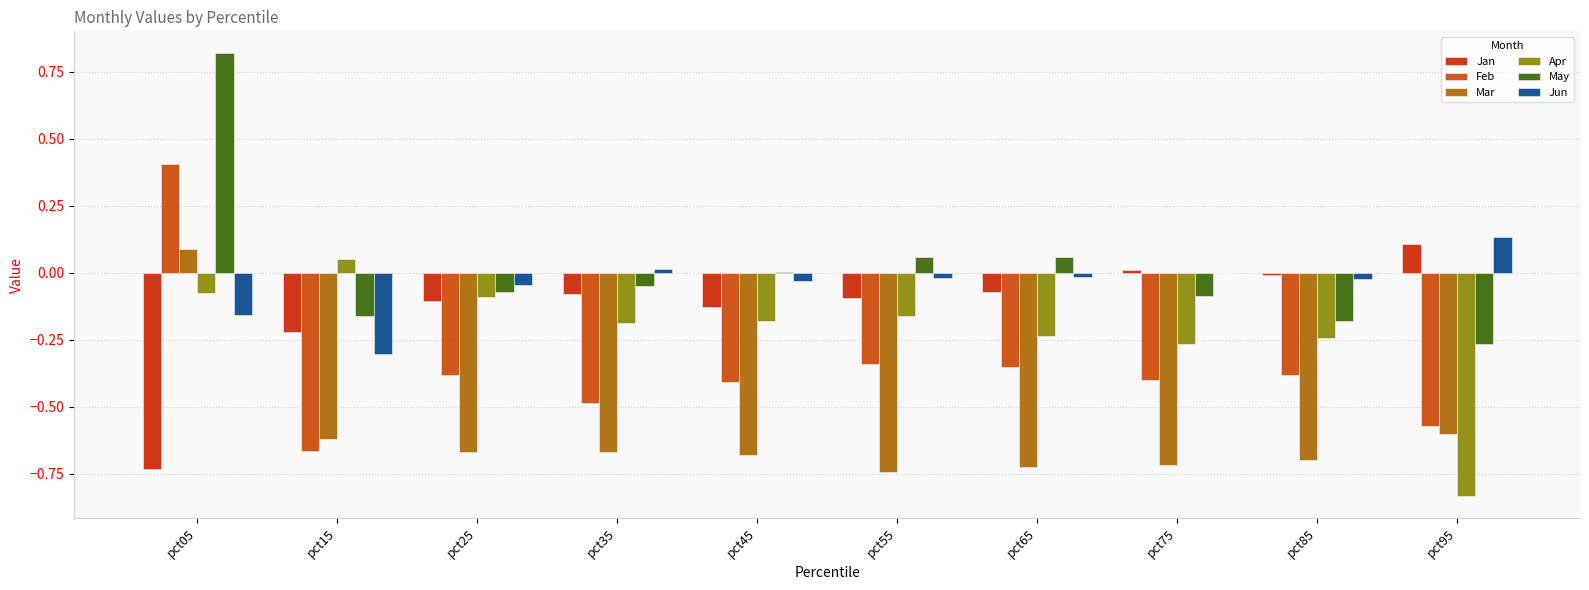

Reading left to right, list all the values displayed in this chart.

Jan: pct05=-0.7	pct15=-0.2	pct25=-0.1	pct35=-0.1	pct45=-0.1	pct55=-0.1	pct65=-0.1	pct75=0.0	pct85=-0.0	pct95=0.1
Feb: pct05=0.4	pct15=-0.7	pct25=-0.4	pct35=-0.5	pct45=-0.4	pct55=-0.3	pct65=-0.3	pct75=-0.4	pct85=-0.4	pct95=-0.6
Mar: pct05=0.1	pct15=-0.6	pct25=-0.7	pct35=-0.7	pct45=-0.7	pct55=-0.7	pct65=-0.7	pct75=-0.7	pct85=-0.7	pct95=-0.6
Apr: pct05=-0.1	pct15=0.1	pct25=-0.1	pct35=-0.2	pct45=-0.2	pct55=-0.2	pct65=-0.2	pct75=-0.3	pct85=-0.2	pct95=-0.8
May: pct05=0.8	pct15=-0.2	pct25=-0.1	pct35=-0.0	pct45=0.0	pct55=0.1	pct65=0.1	pct75=-0.1	pct85=-0.2	pct95=-0.3
Jun: pct05=-0.2	pct15=-0.3	pct25=-0.0	pct35=0.0	pct45=-0.0	pct55=-0.0	pct65=-0.0	pct75=-0.0	pct85=-0.0	pct95=0.1